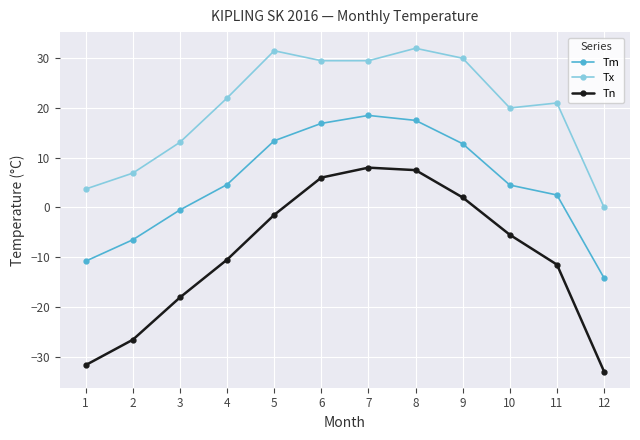

How many distinct data groups are displayed?

3